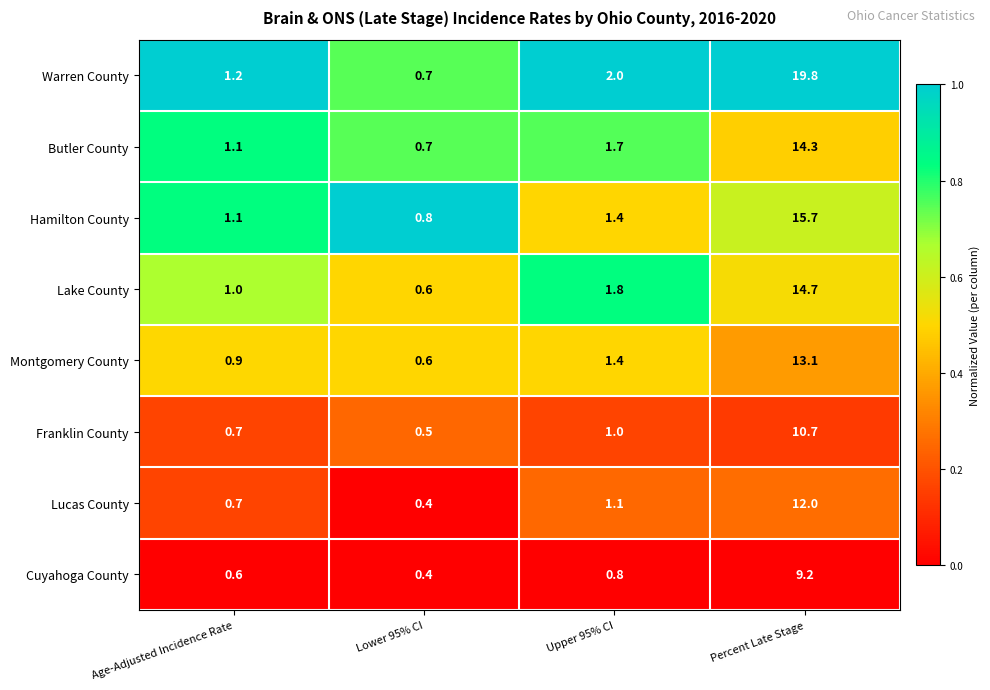

The Hamilton County series shows 0.3 at Age-Adjusted Incidence Rate. True or false?

False